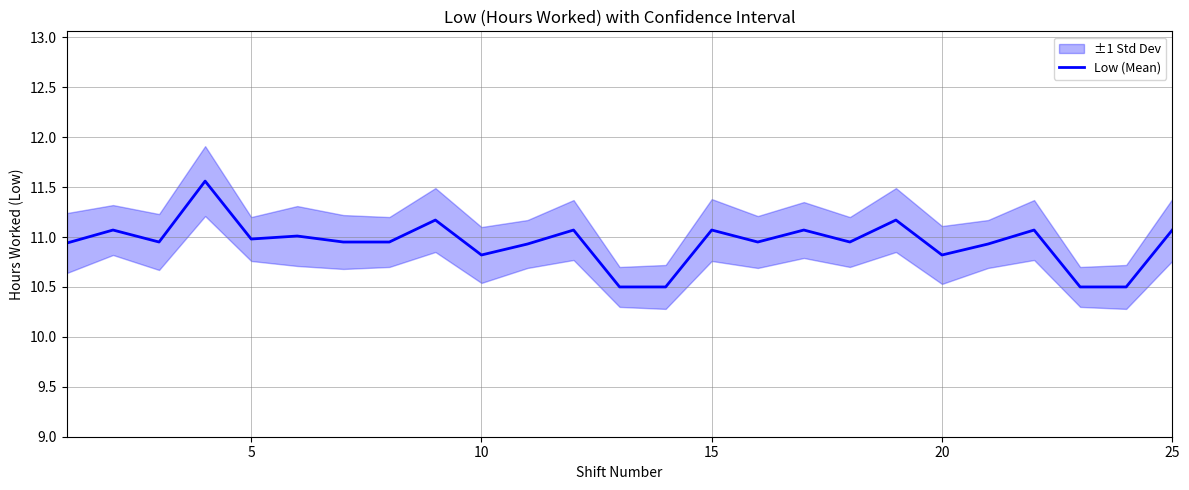

What is the maximum value for Low (Mean)?

11.6